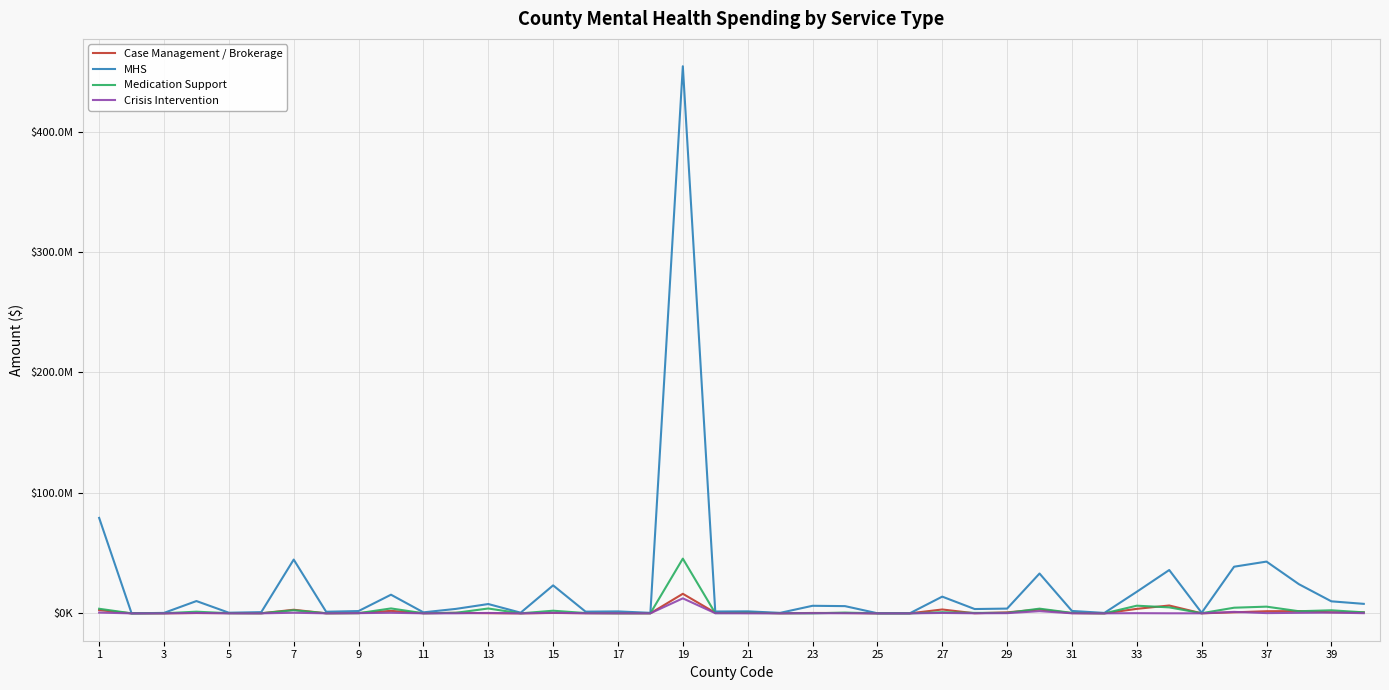

Is this an area chart (filled region under the line)?

No